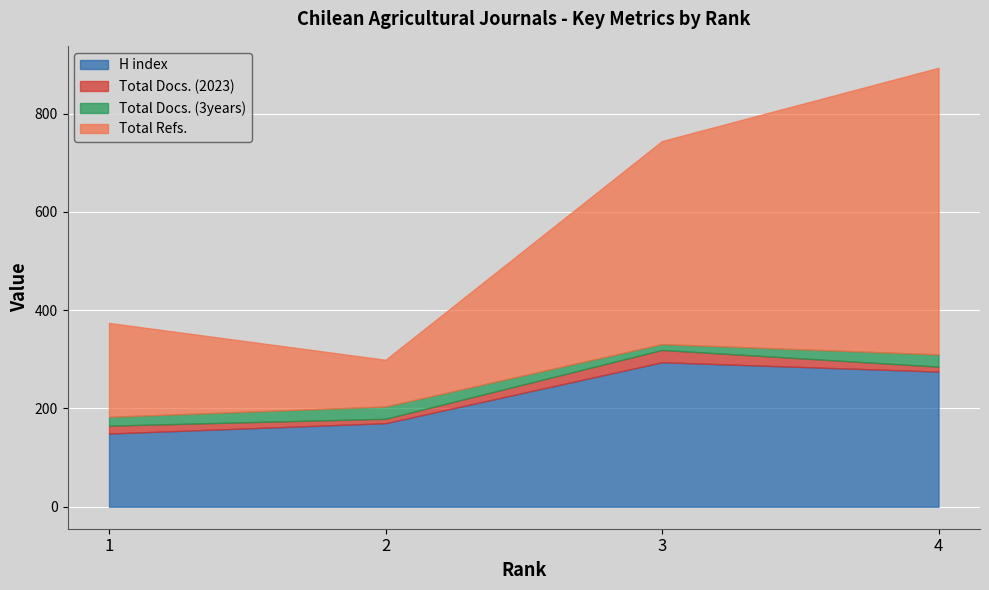

What is the sum of all Total Docs. (2023) values?

60